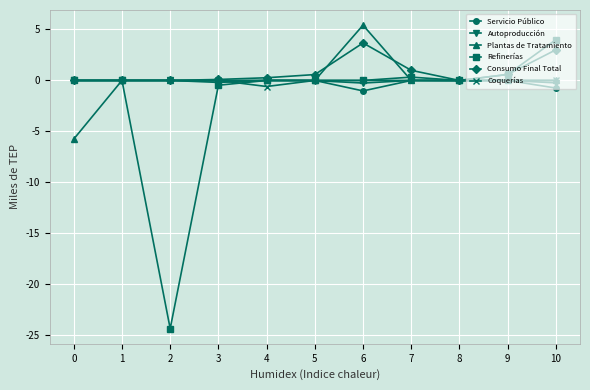

Between 0 and 9, which series saw the biggest shift?

Plantas de Tratamiento